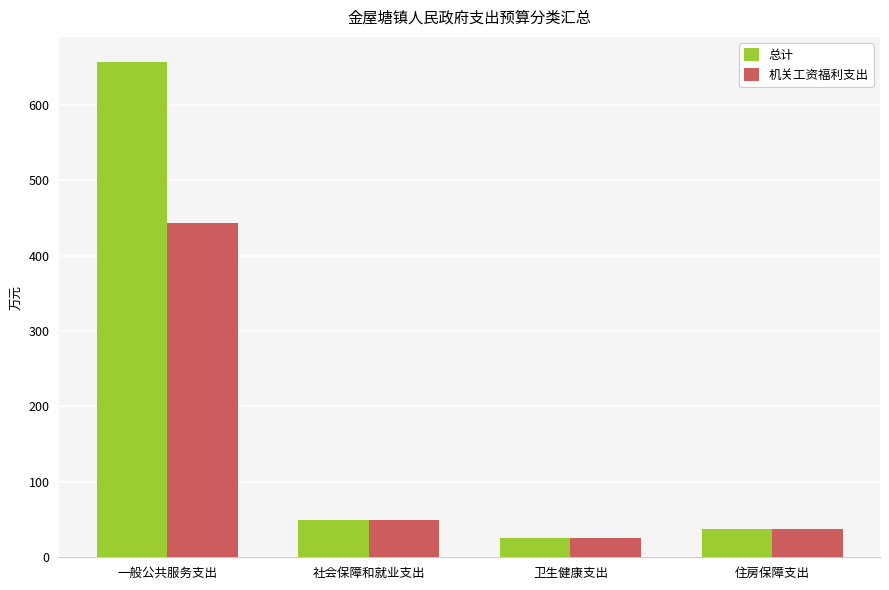

At which label does 总计 reach its minimum?

卫生健康支出